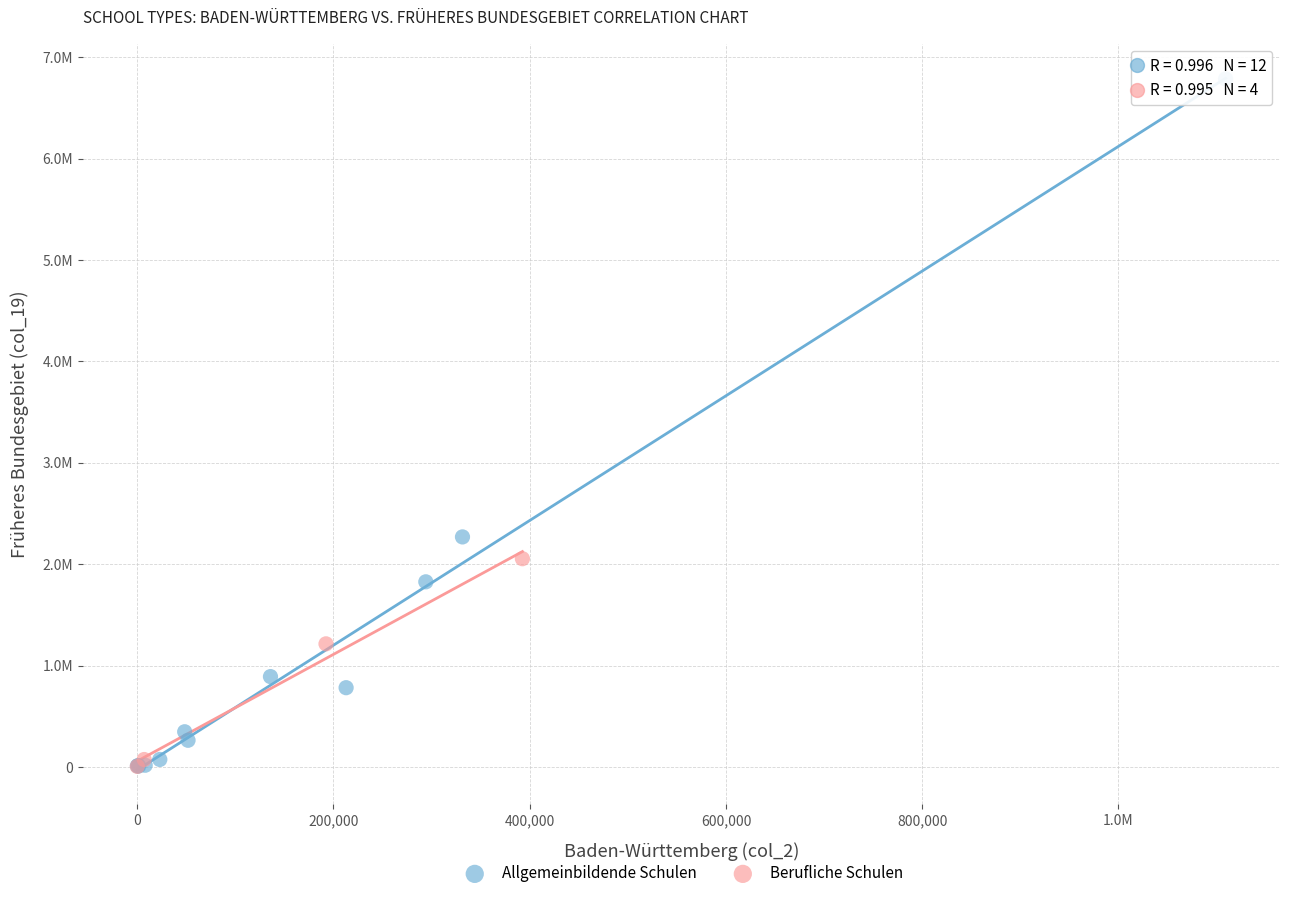

What are all the series names shown in the legend?

Allgemeinbildende Schulen, Berufliche Schulen